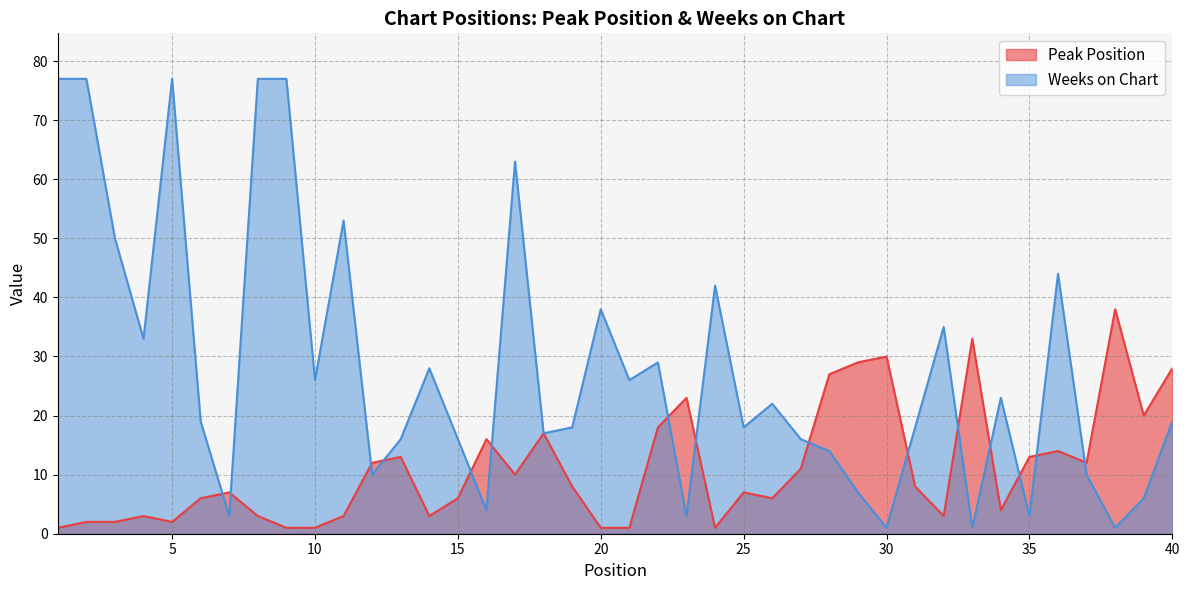

What is the difference between the Peak Position values at 24 and 36?

13